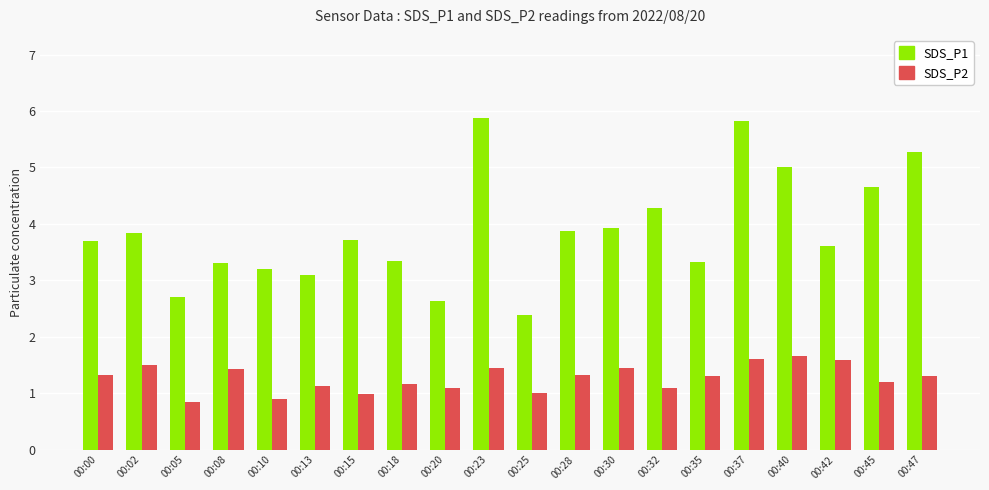

What is the greatest value displayed?

5.9